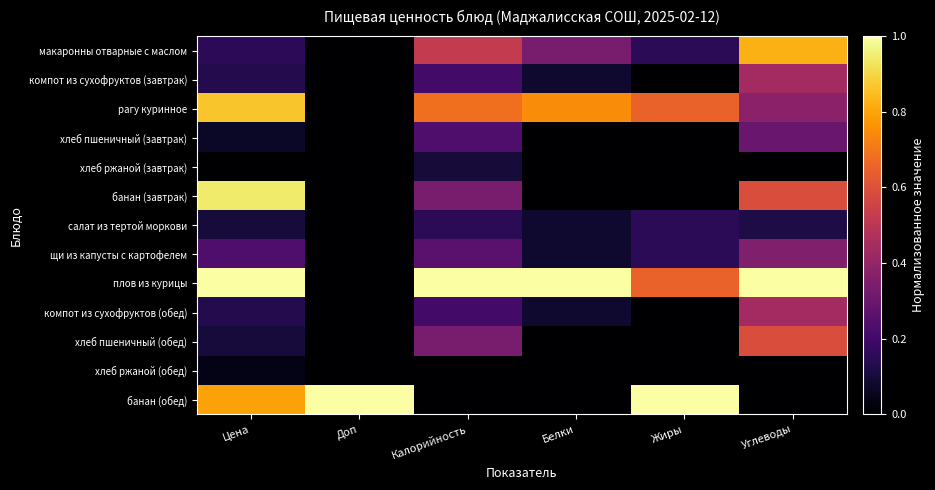

Which label corresponds to the smallest value in the chart?

Доп